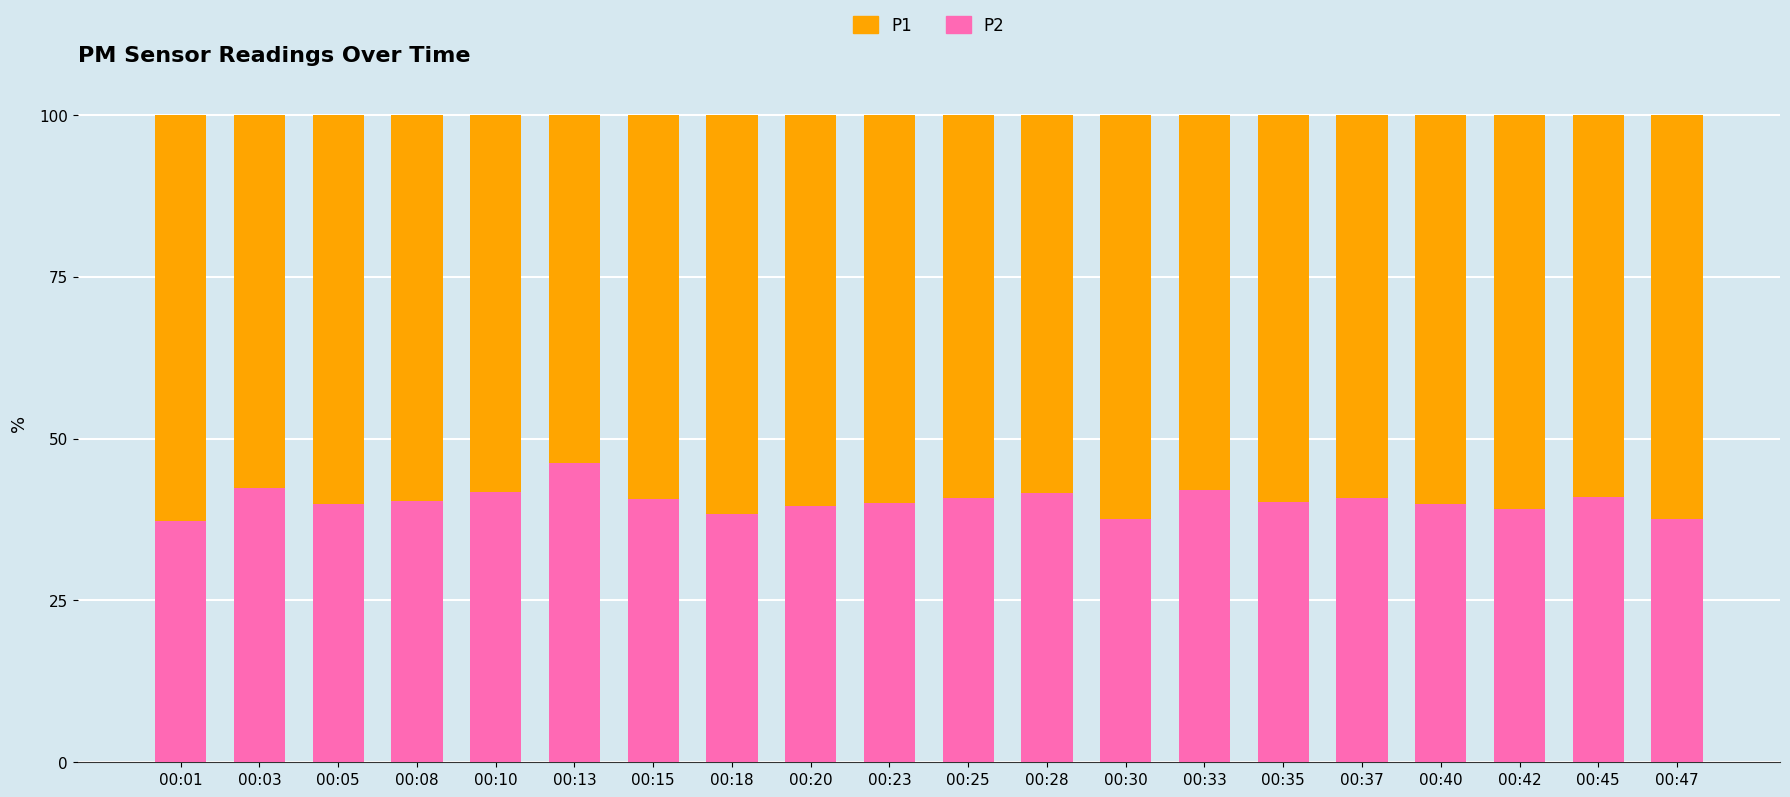

True or false: P2 has a value of 40.0 at 00:23.

True